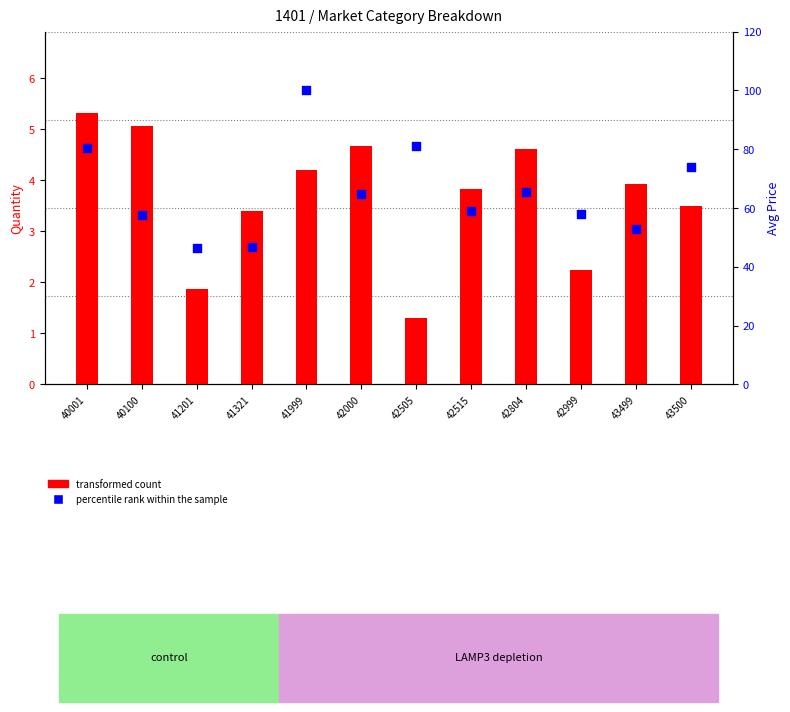

Which series contains the highest Y value?

percentile rank within the sample